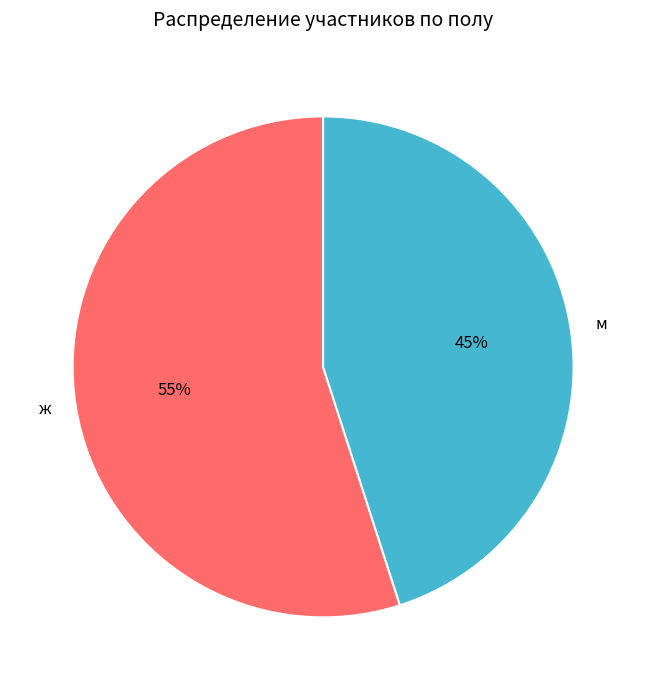

To the nearest percent, what percentage of the pie is м?

45%